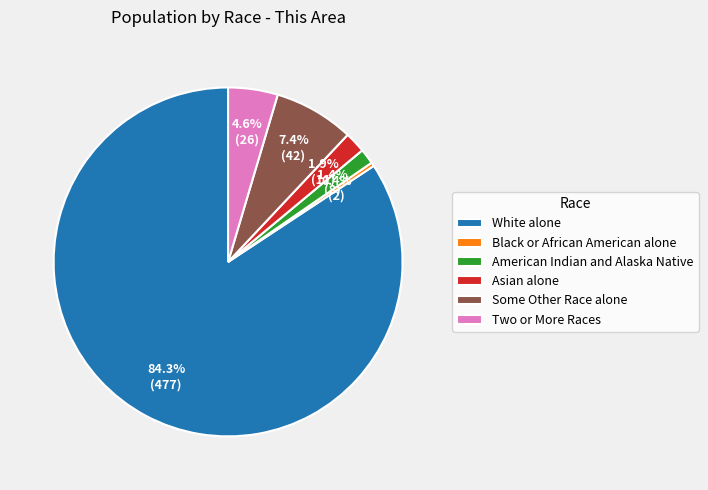

How many slices are in this pie chart?

6